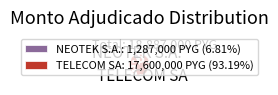

Do NEOTEK S.A.: 1,287,000 PYG (6.81%) and TELECOM SA: 17,600,000 PYG (93.19%) together represent more than half of the pie?

Yes